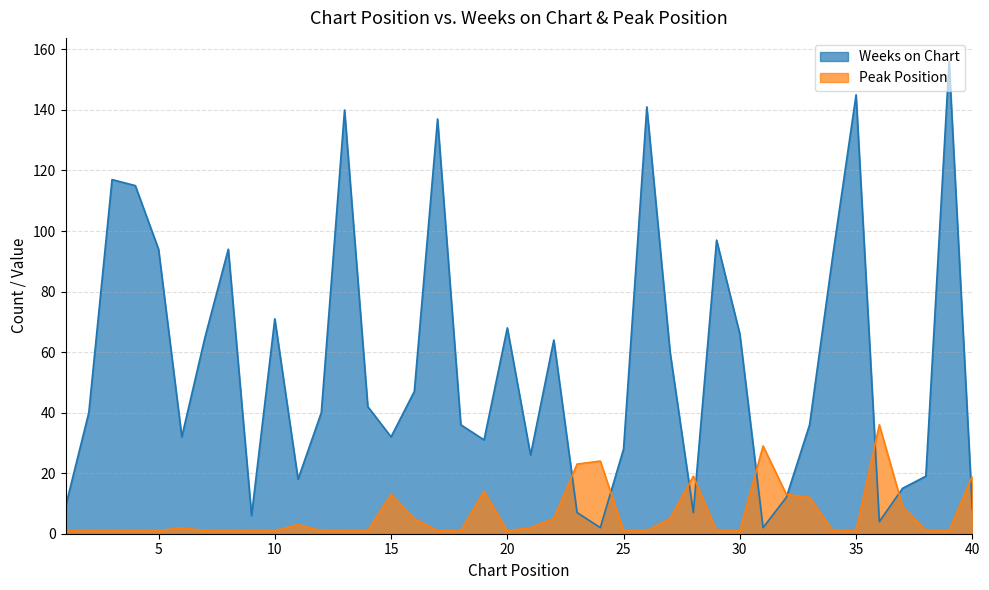

Read the Peak Position value at 28, to the nearest 5.

20